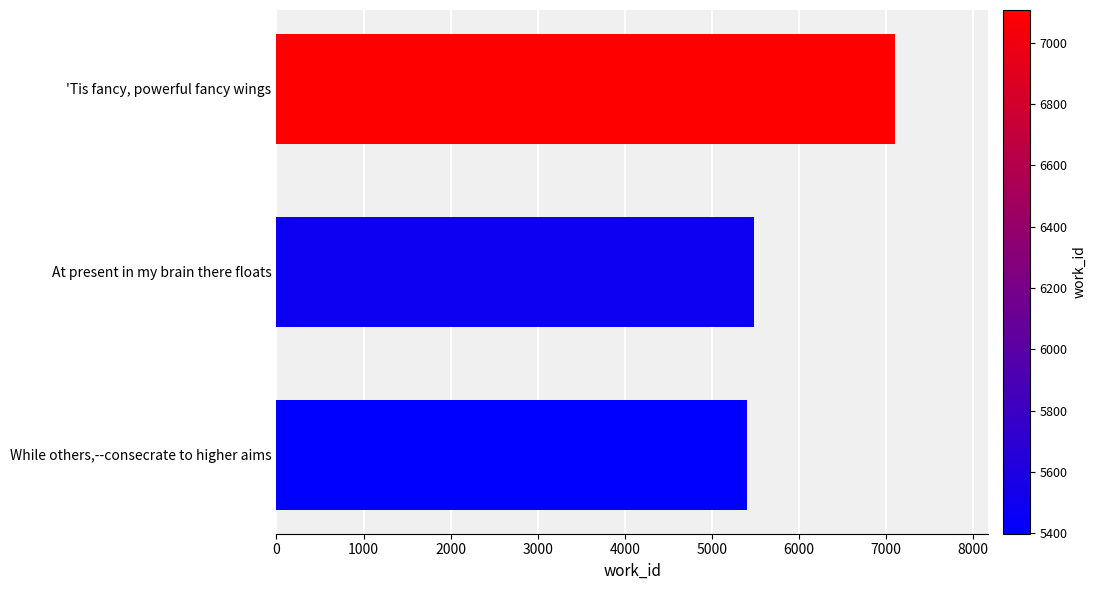

What is the minimum value shown in the chart?

5399